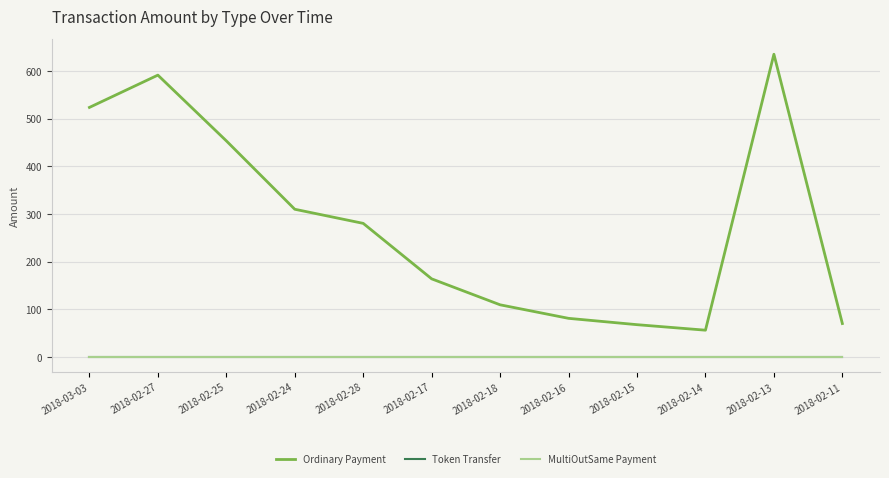

At how many categories does at least one series exceed 245?

6